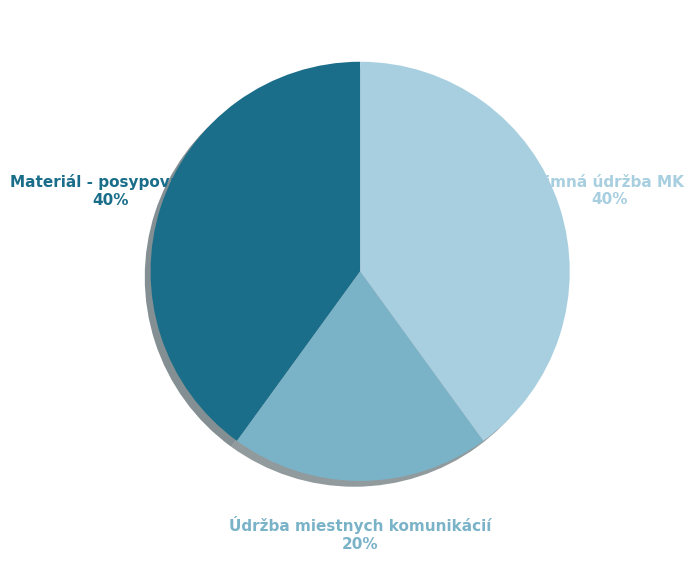

Count the number of slices in the pie.

3